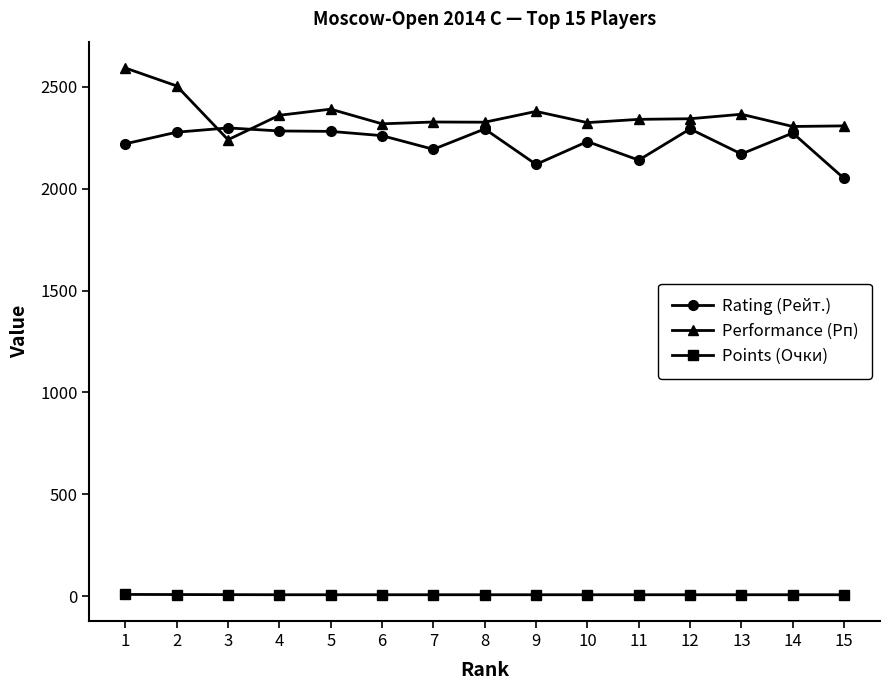

At 8, list the series in order from largest to smallest.

Performance (Рп), Rating (Рейт.), Points (Очки)